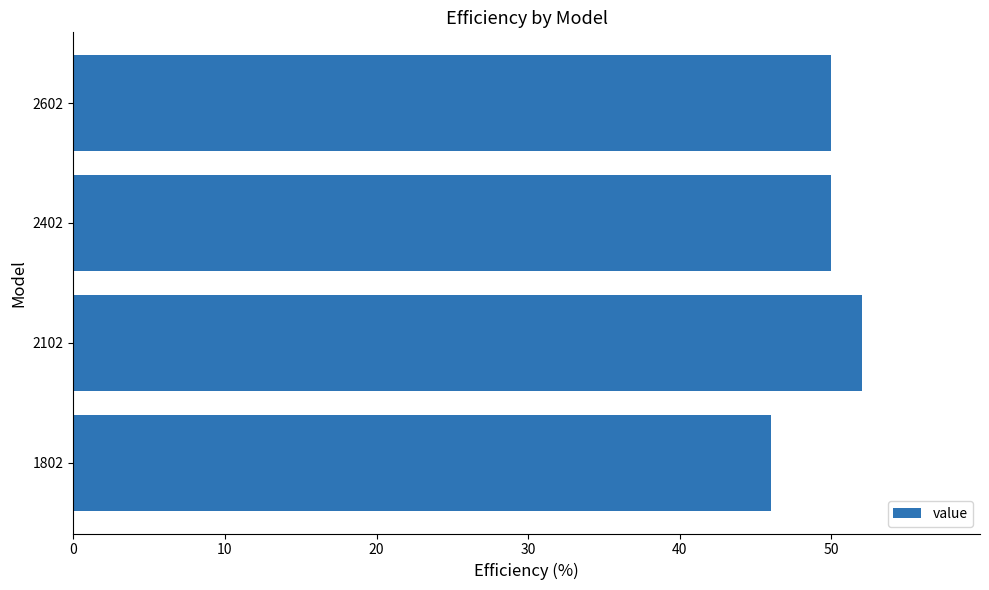

What is the ratio of the value at 2602 to the value at 1802?

1.1